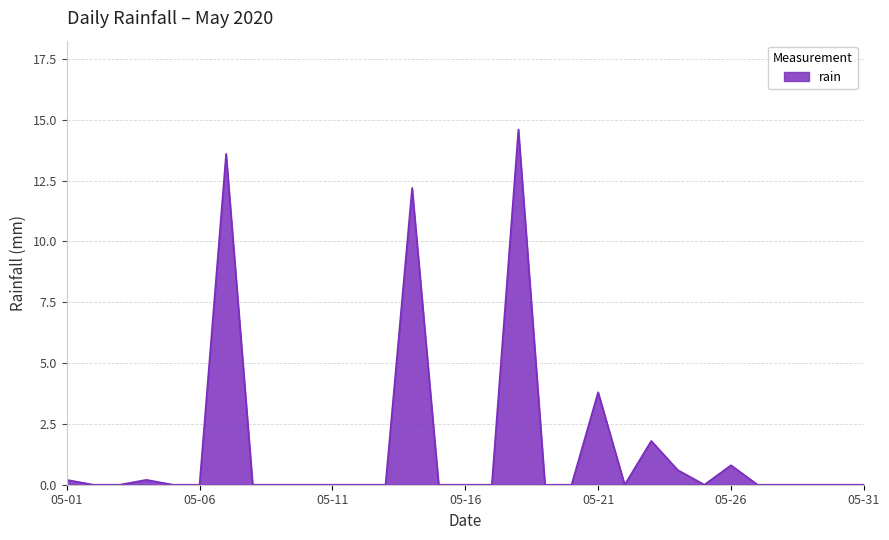

How many categories are shown in the chart?

31